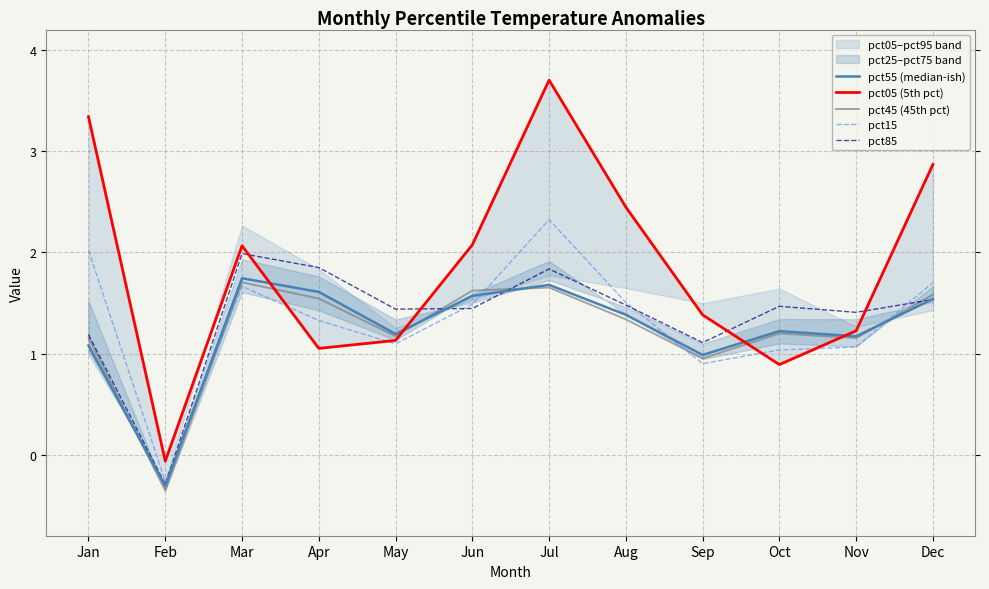

Does the chart have visible grid lines?

Yes